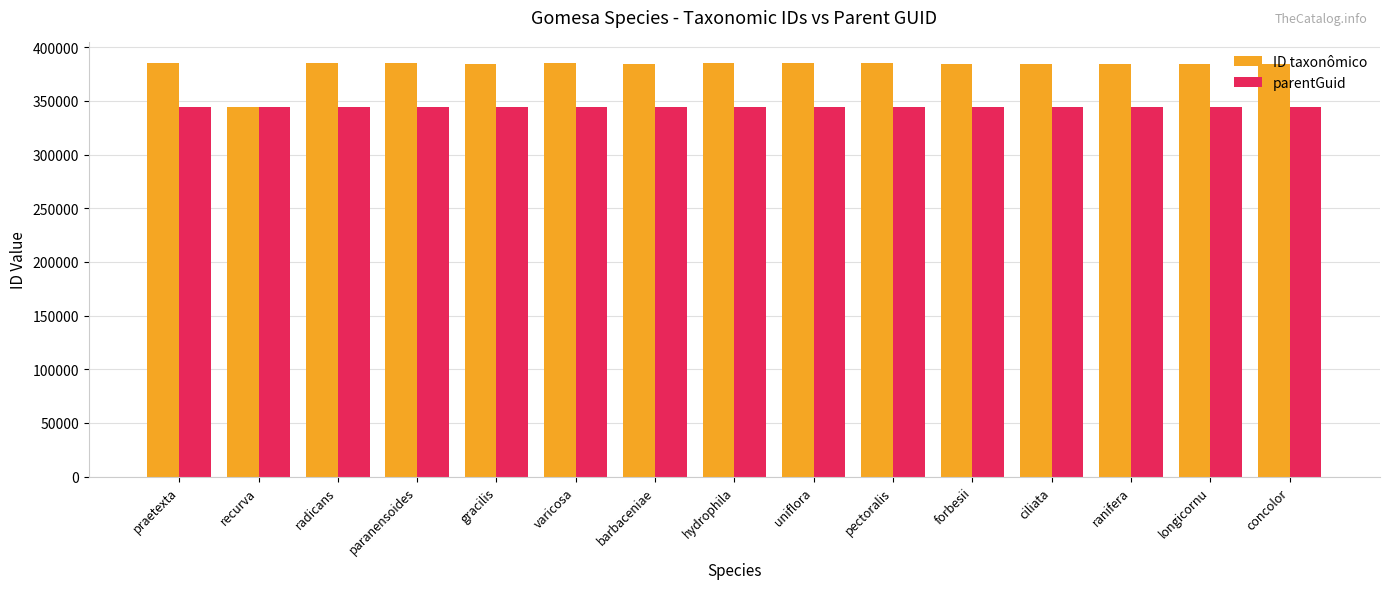

Which series has the largest total across all categories?

ID taxonômico